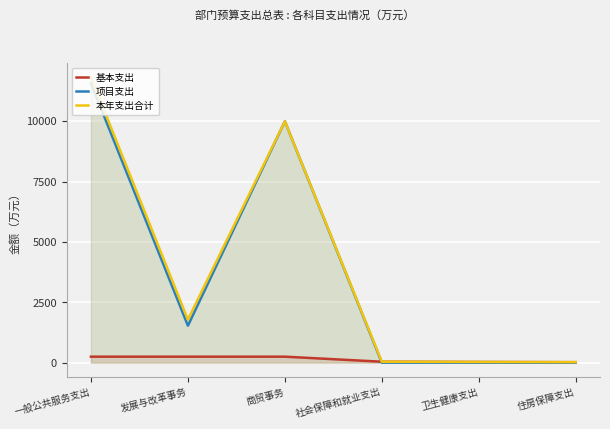

Reading right to left, what are all the values shown in this chart?

基本支出: 19.9	27.8	38.1	247.4	247.4	247.4
项目支出: 0.0	0.0	0.0	10000.0	1531.5	11572.5
本年支出合计: 19.9	27.8	38.1	10000.0	1778.9	11819.9